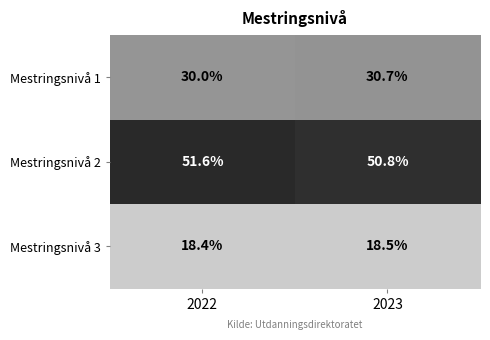

Which category has the lowest value across all series?

2022